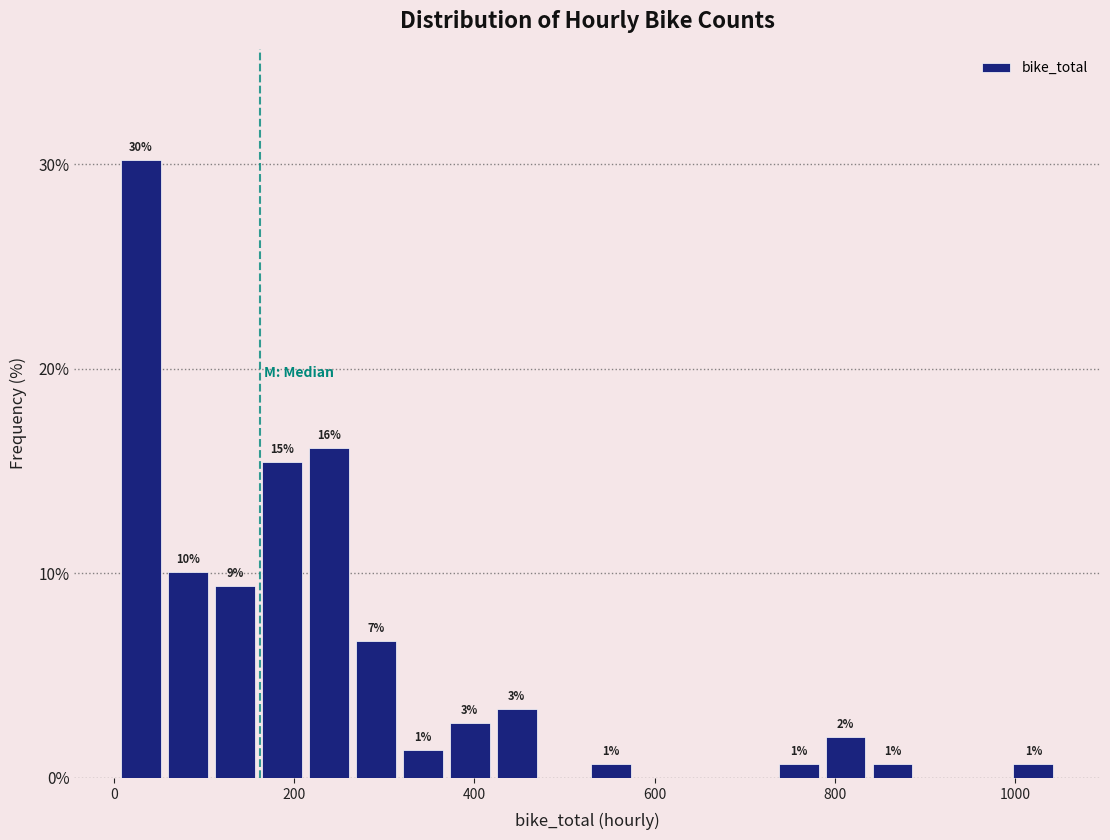

Read against the x-axis, roughly where is the centre of the tallest bar?

40